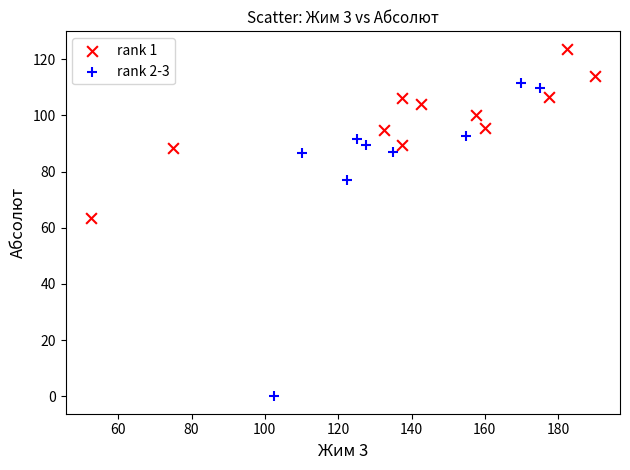

Which series has the widest spread of Y values?

rank 2-3